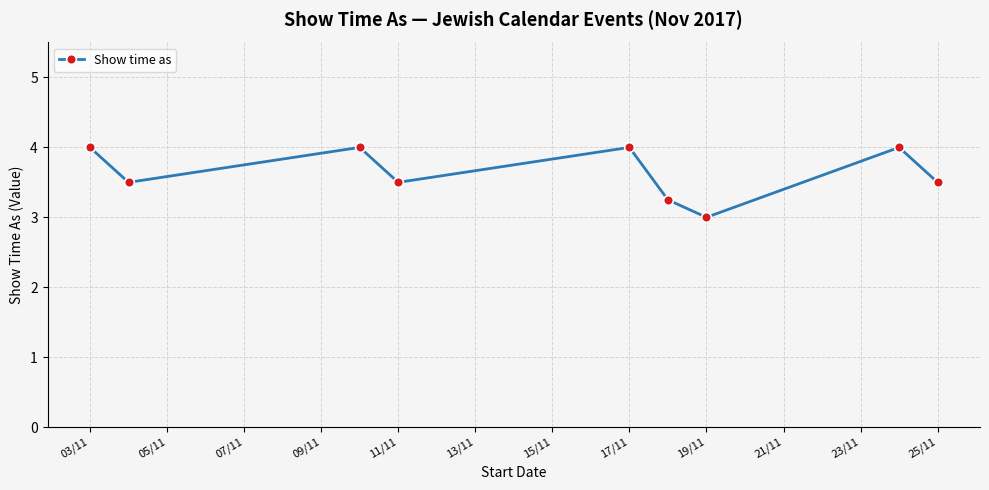

How many points are higher than both their immediate neighbors (excluding endpoints)?

3